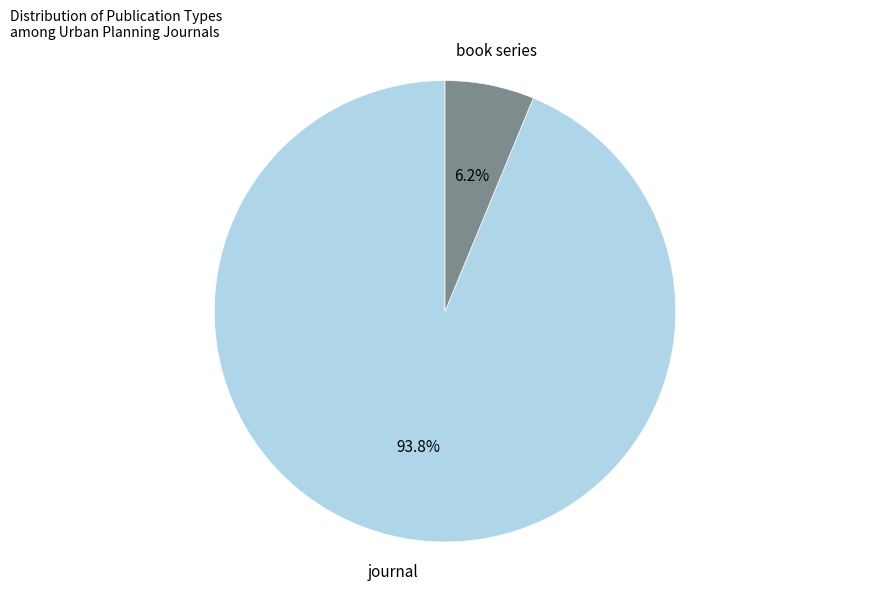

Does any single category account for the majority?

Yes